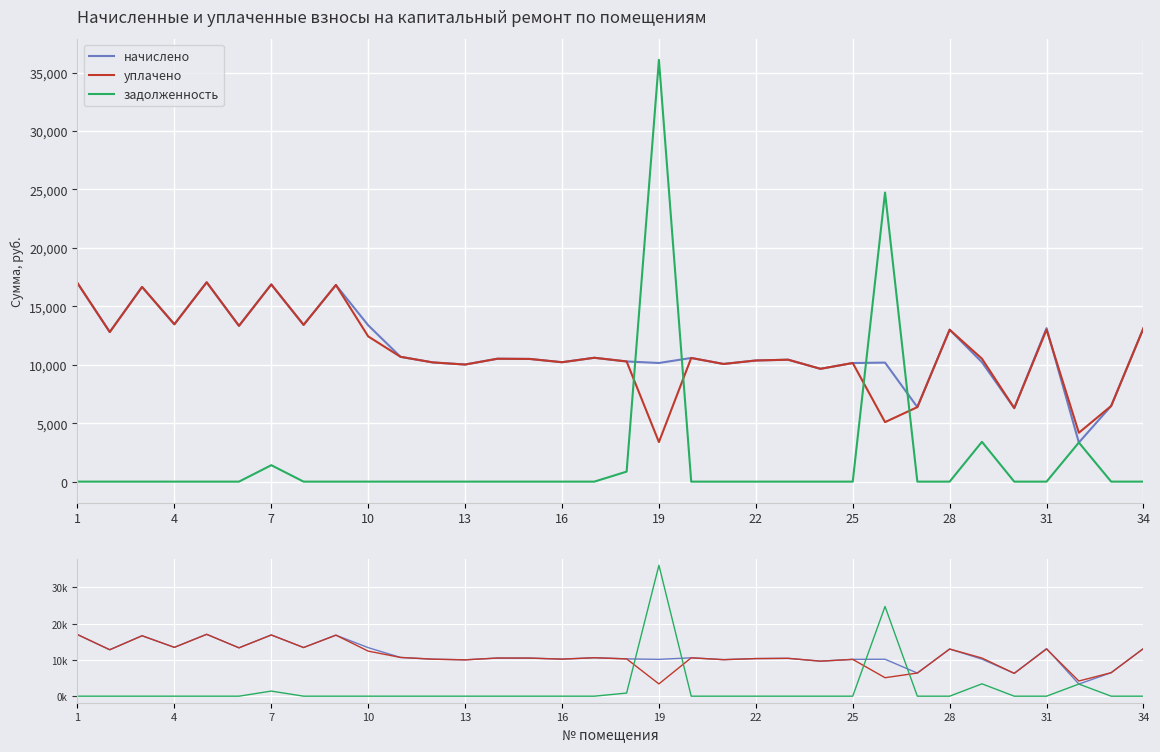

Is the value of начислено at 1 greater than the value of задолженность at 22?

Yes